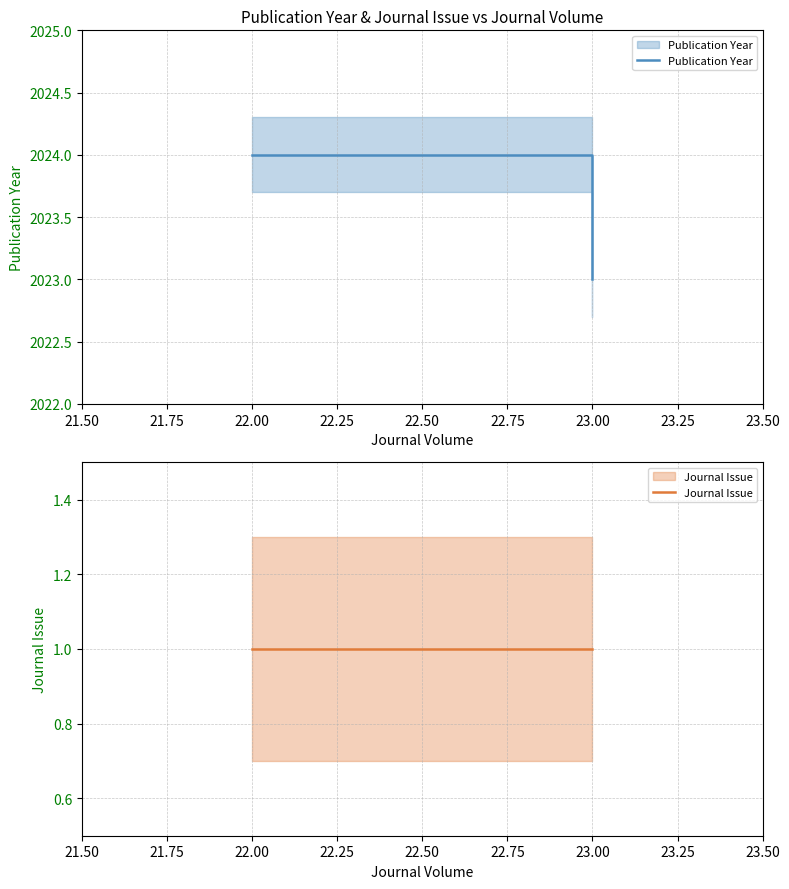

True or false: Publication Year has a value of 3525 at 23.00.

False